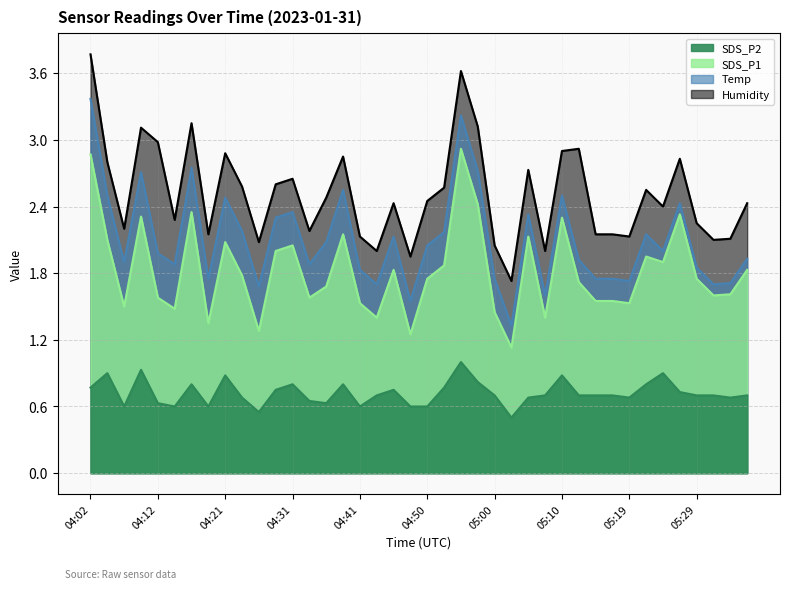

True or false: SDS_P2 (line) and Humidity (line) cross at least once.

False